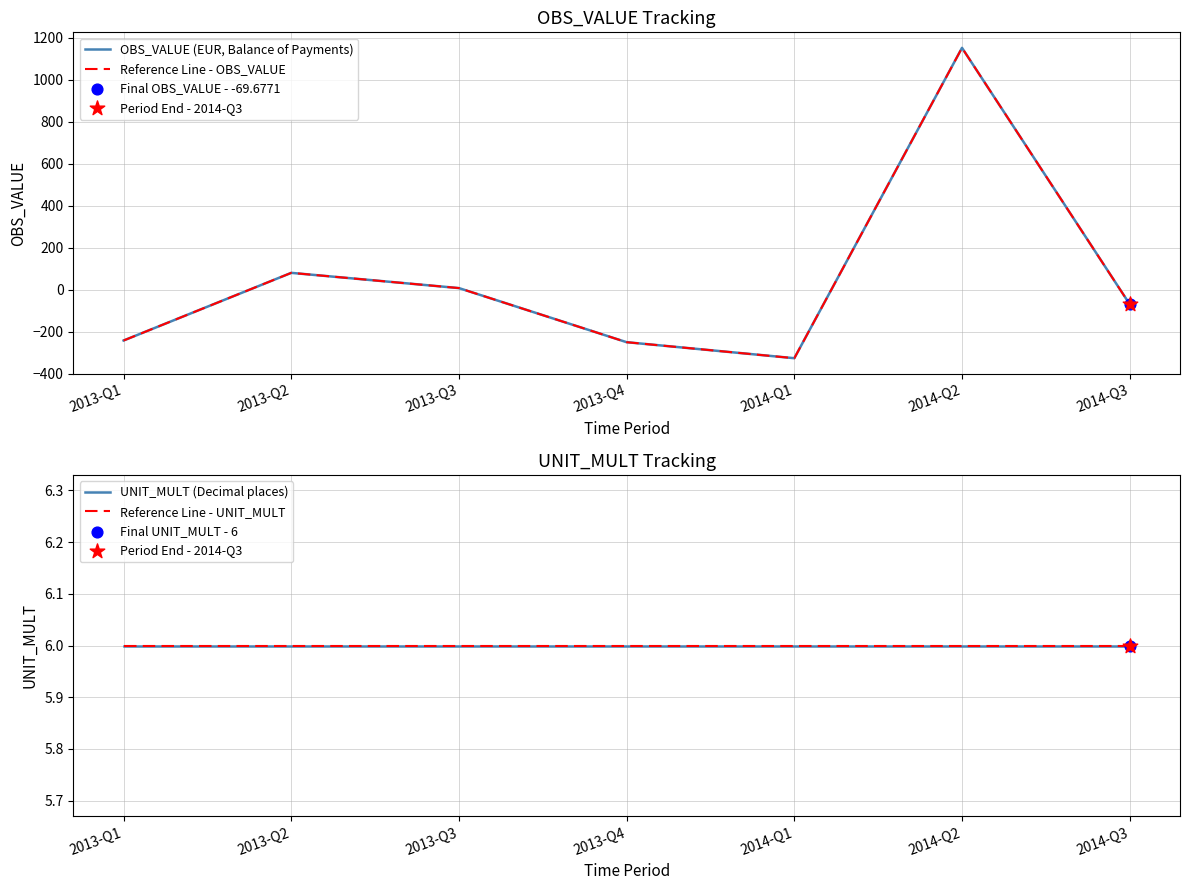

Is the value of OBS_VALUE (EUR, Balance of Payments) at 2014-Q2 greater than the value of UNIT_MULT (Decimal places) at 2013-Q2?

Yes